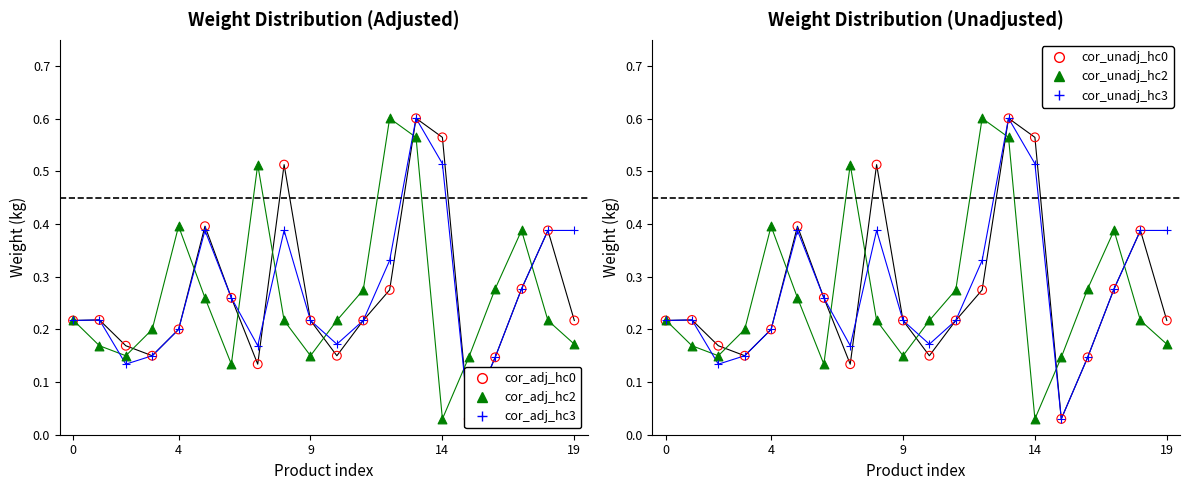

What is the total value across all series at 11?

1.4